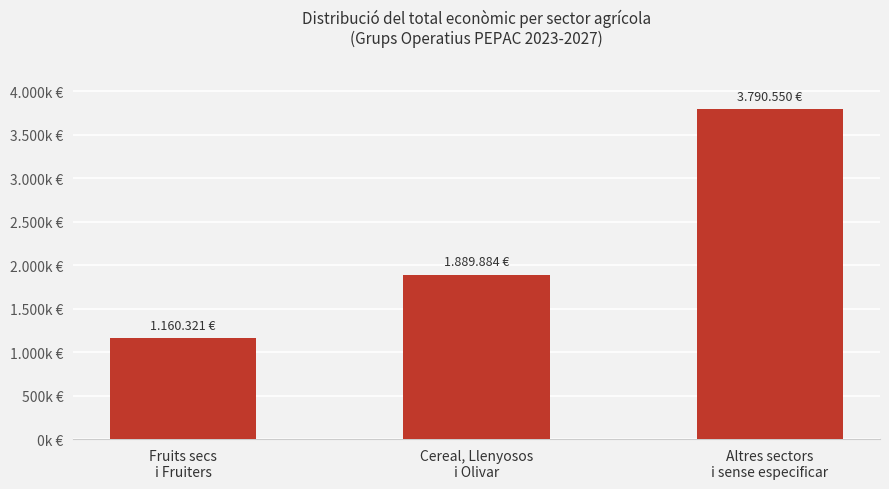

Does the chart contain any negative values?

No